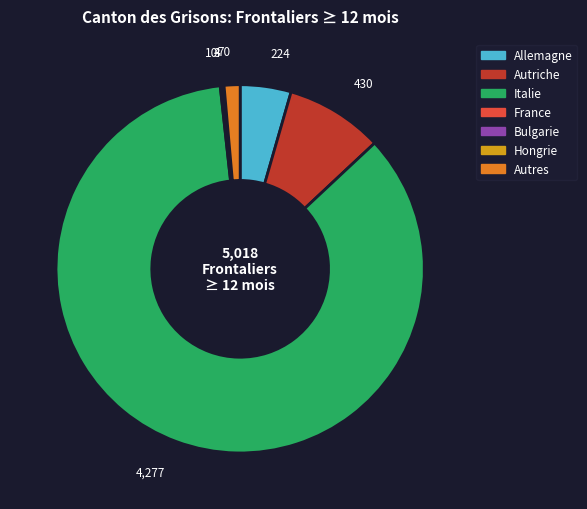

Does any single category account for the majority?

Yes